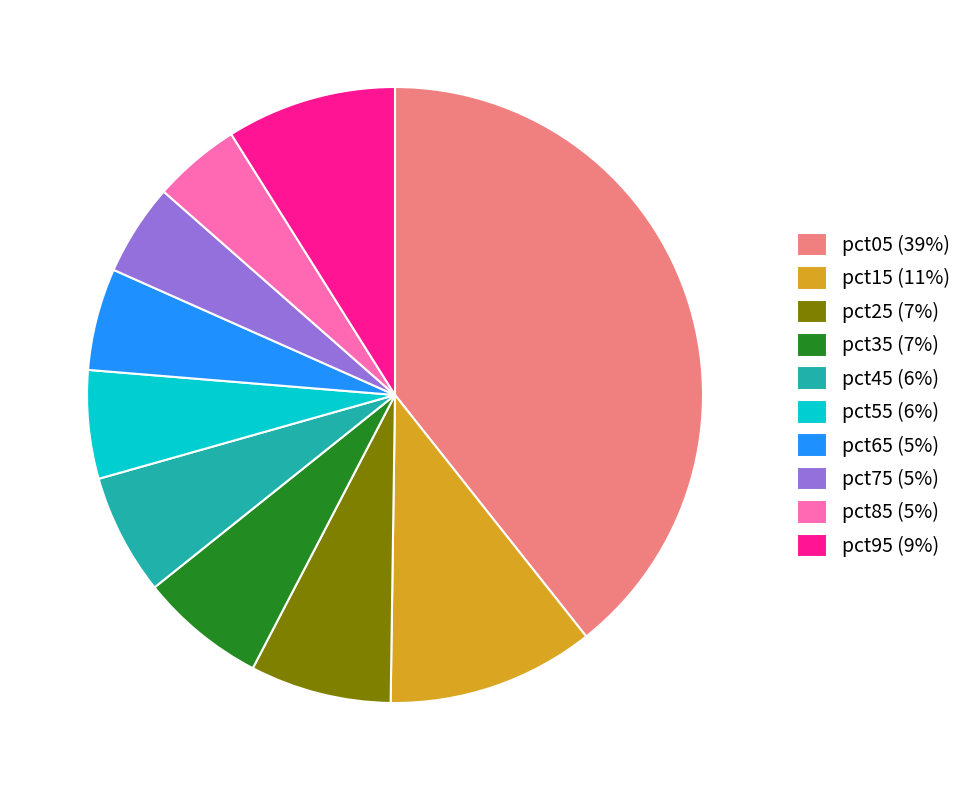

Which has a higher value, pct25 or pct05?

pct05